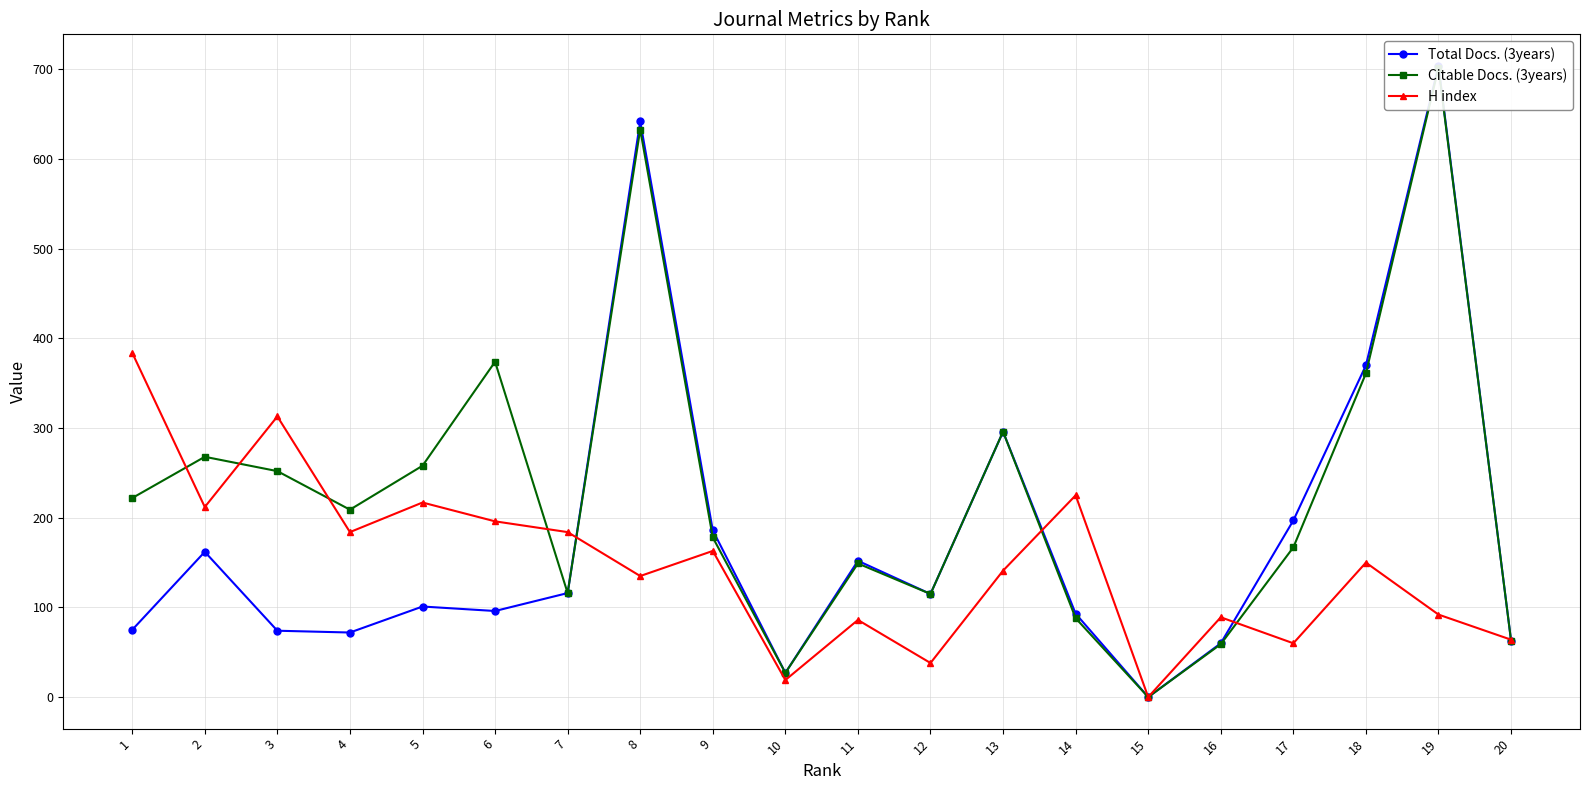

True or false: Citable Docs. (3years) and Total Docs. (3years) cross at least once.

False